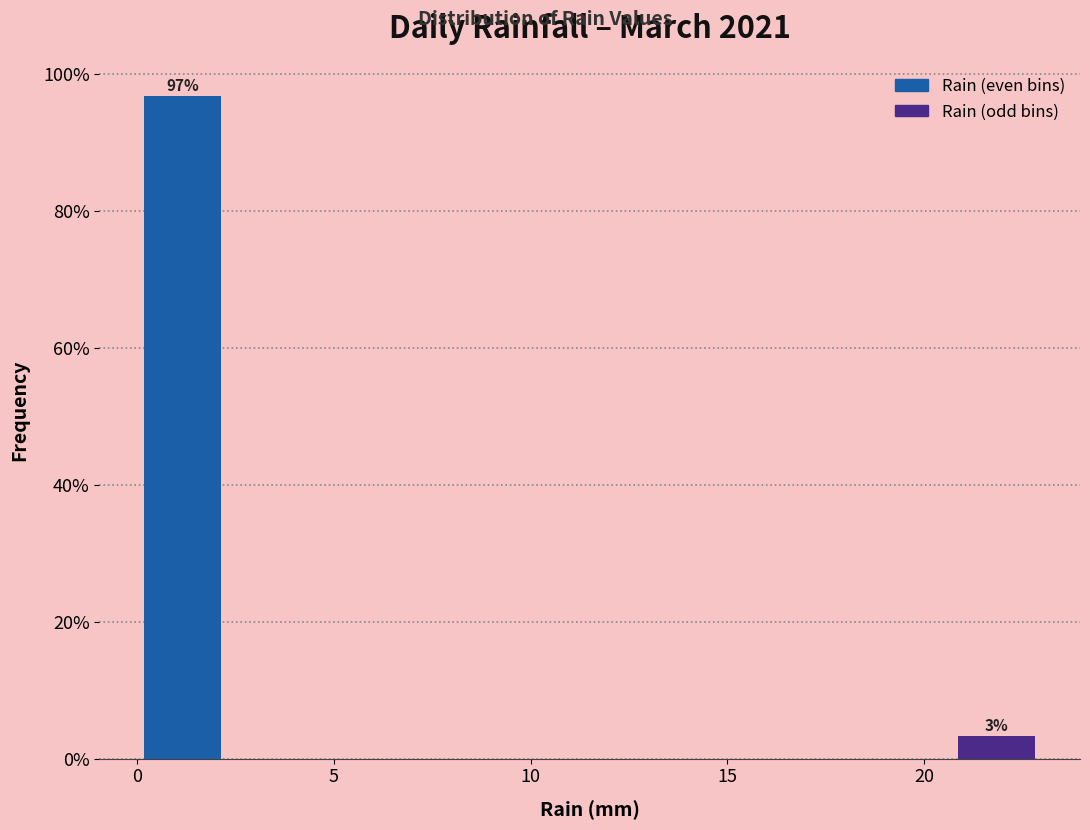

Which range on the x-axis has the tallest bar?

0.0 to 2.3